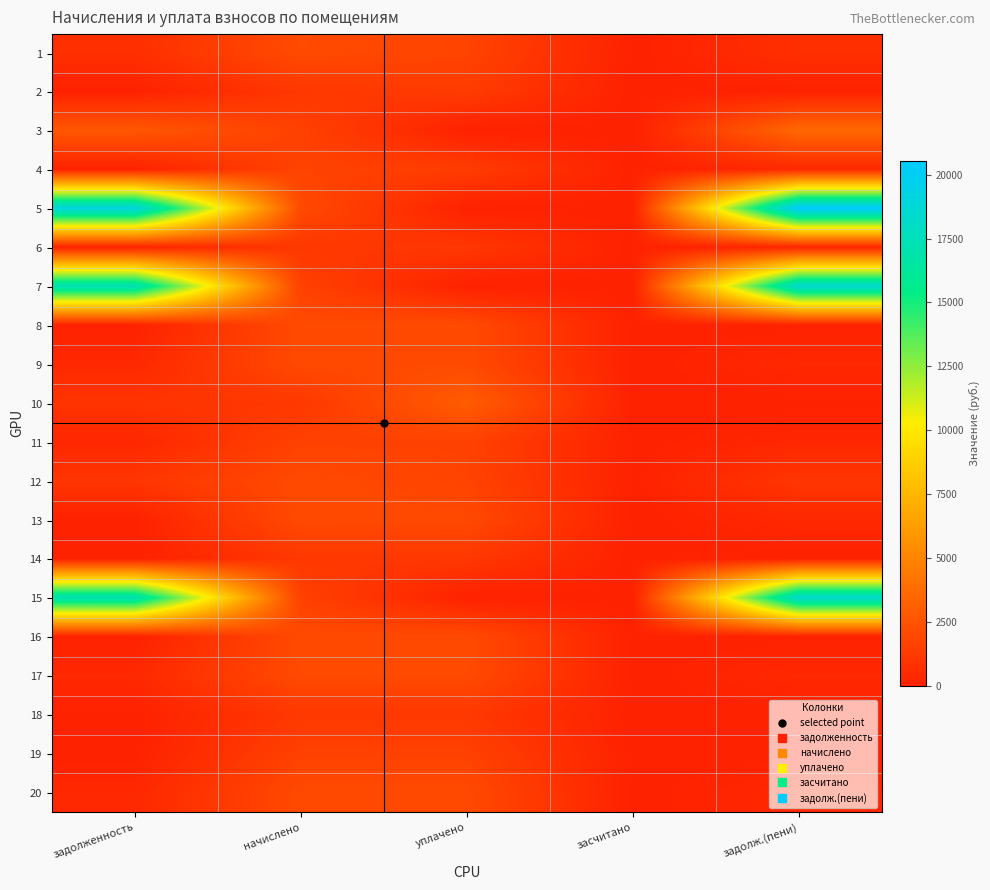

Reading left to right, extract all data points from this chart.

1: задолженность=687.9	начислено=2063.8	уплачено=1720.2	засчитано=0.0	задолж.(пени)=687.9
2: задолженность=1.3	начислено=1106.6	уплачено=1291.1	засчитано=0.0	задолж.(пени)=0.0
3: задолженность=2685.4	начислено=1574.1	уплачено=0.0	засчитано=0.0	задолж.(пени)=3531.0
4: задолженность=1.3	начислено=1682.8	уплачено=1345.4	засчитано=0.0	задолж.(пени)=336.1
5: задолженность=19145.7	начислено=2019.3	уплачено=0.0	засчитано=0.0	задолж.(пени)=20538.9
6: задолженность=65.8	начислено=1100.3	уплачено=1100.3	засчитано=0.0	задолж.(пени)=183.4
7: задолженность=17352.9	начислено=1596.4	уплачено=0.0	засчитано=0.0	задолж.(пени)=18495.0
8: задолженность=0.0	начислено=2047.9	уплачено=2047.9	засчитано=0.0	задолж.(пени)=0.0
9: задолженность=338.7	начислено=2032.0	уплачено=2032.0	засчитано=0.0	задолж.(пени)=338.7
10: задолженность=941.9	начислено=1109.8	уплачено=2947.1	засчитано=0.0	задолж.(пени)=0.0
11: задолженность=268.7	начислено=1612.3	уплачено=1612.3	засчитано=0.0	задолж.(пени)=268.7
12: задолженность=1013.9	начислено=2038.4	уплачено=1700.0	засчитано=0.0	задолж.(пени)=1023.5
13: задолженность=0.0	начислено=2035.2	уплачено=2002.0	засчитано=0.0	задолж.(пени)=339.2
14: задолженность=0.0	начислено=1113.0	уплачено=1113.0	засчитано=0.0	задолж.(пени)=0.0
15: задолженность=17249.2	начислено=1586.8	уплачено=0.0	засчитано=0.0	задолж.(пени)=18384.4
16: задолженность=0.0	начислено=2032.0	уплачено=2032.0	засчитано=0.0	задолж.(пени)=0.0
17: задолженность=347.9	начислено=2054.3	уплачено=2054.3	засчитано=0.0	задолж.(пени)=342.4
18: задолженность=0.0	начислено=1141.6	уплачено=1141.6	засчитано=0.0	задолж.(пени)=0.0
19: задолженность=0.0	начислено=1602.7	уплачено=1602.7	засчитано=0.0	задолж.(пени)=0.0
20: задолженность=335.0	начислено=2009.8	уплачено=2009.5	засчитано=0.0	задолж.(пени)=335.0